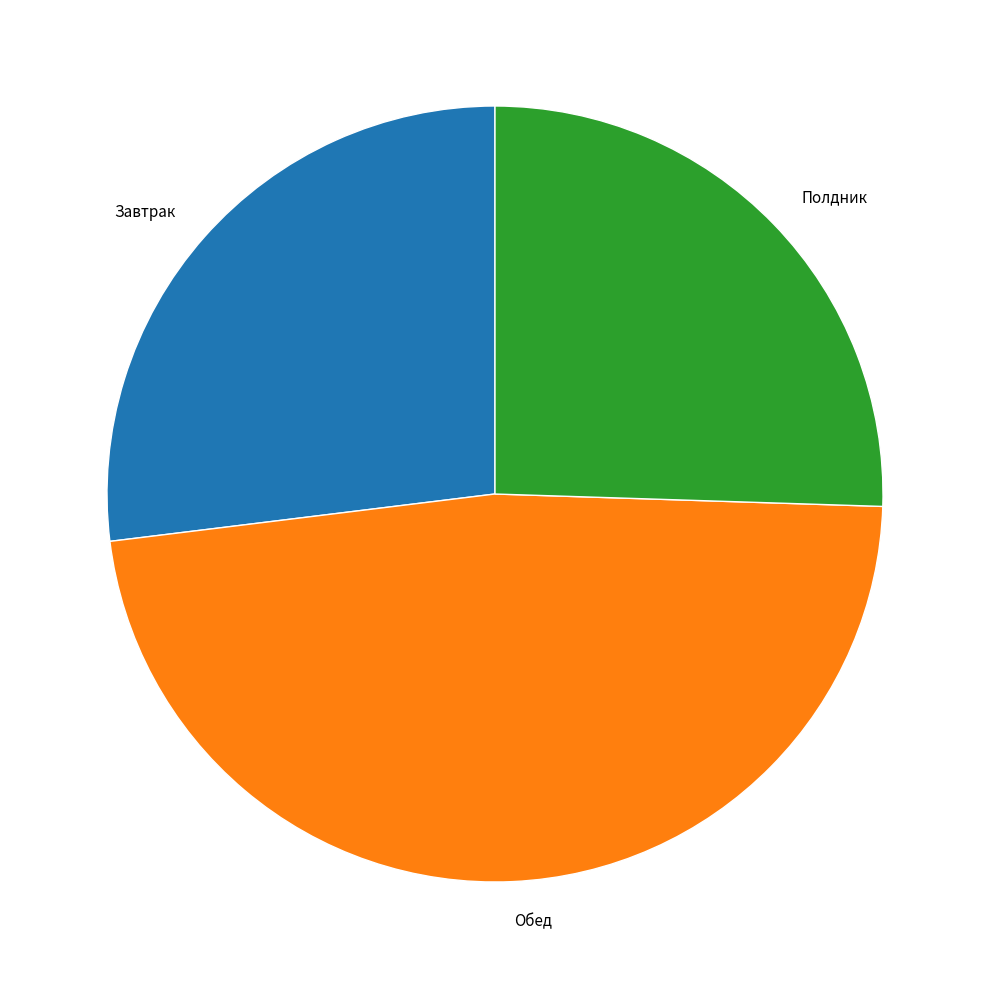

Do Полдник and Завтрак together represent more than half of the pie?

Yes